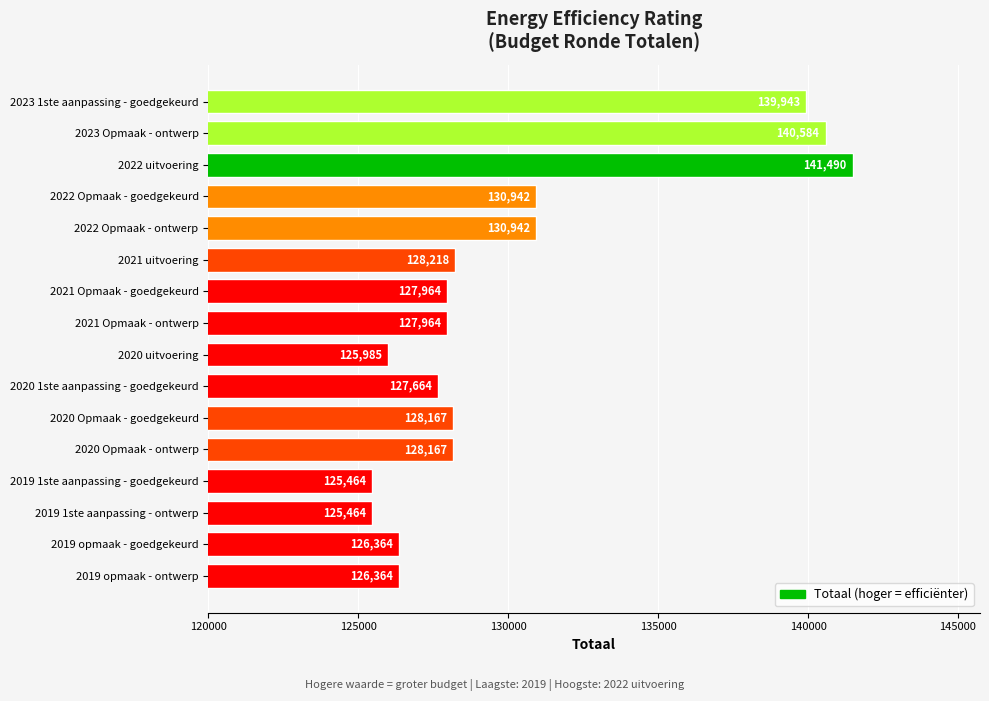

Which category has the highest value across all series?

2022 uitvoering